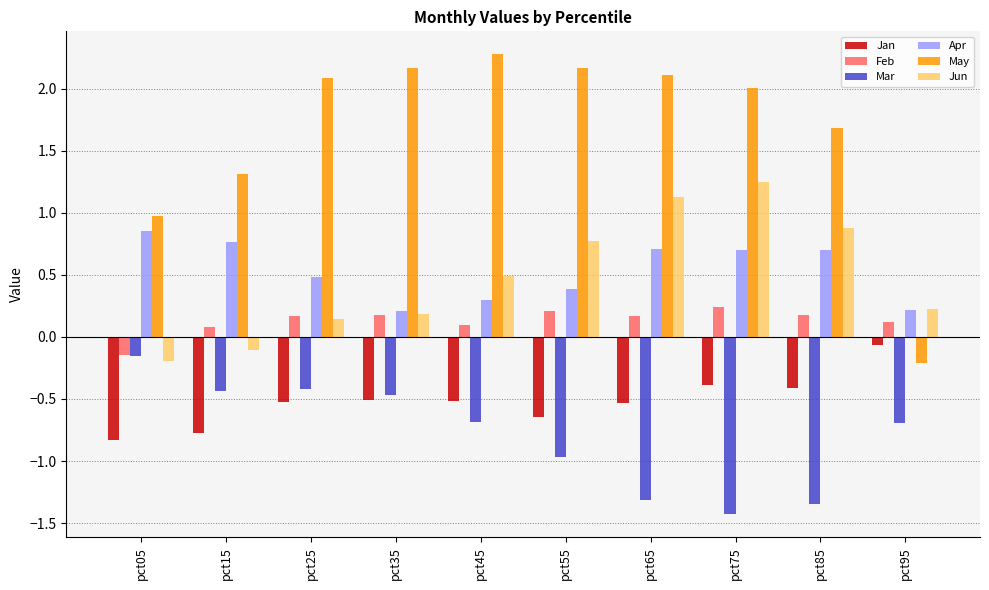

How many distinct data groups are displayed?

6